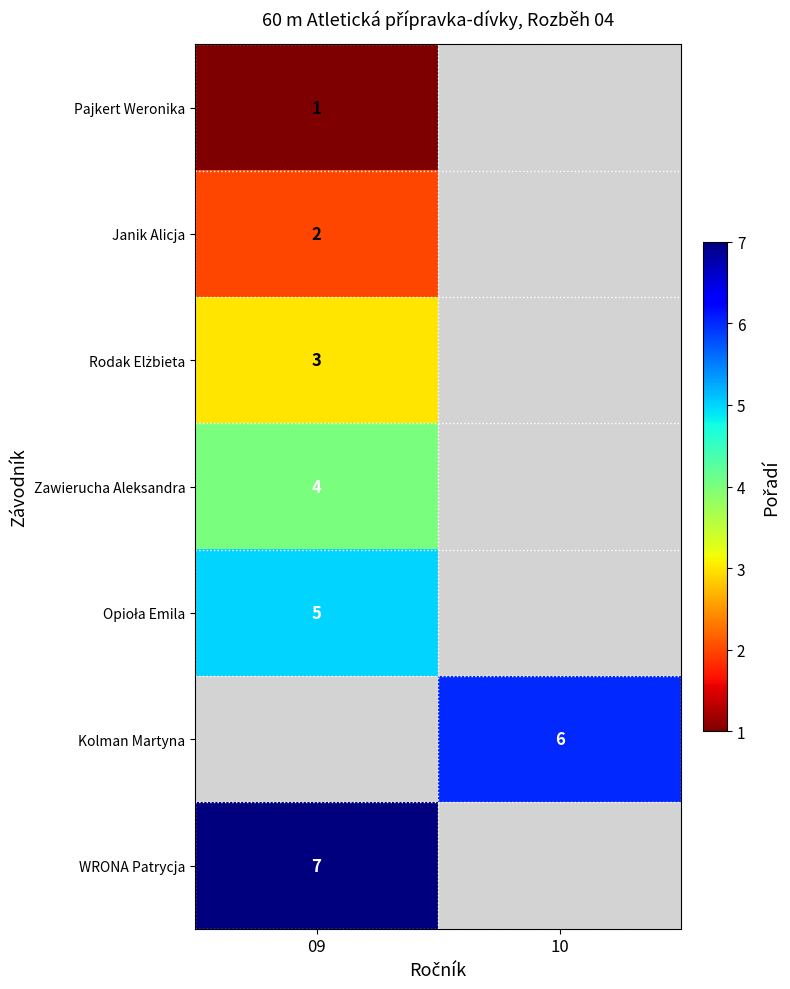

The value of Janik Alicja at 09 is 3. True or false?

False